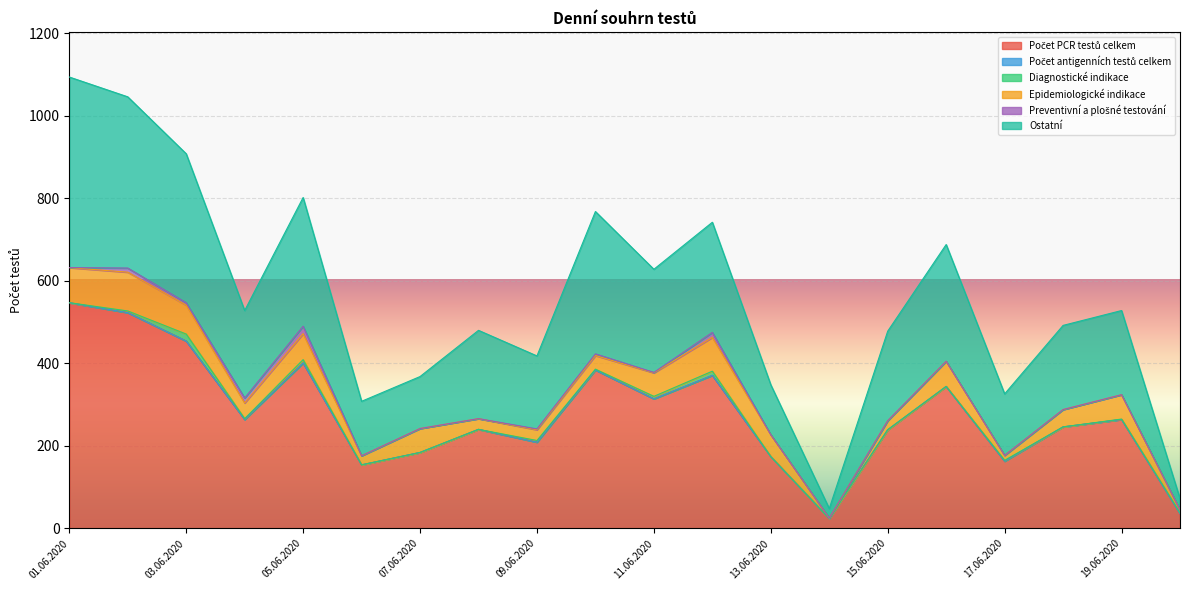

How many distinct data groups are displayed?

6